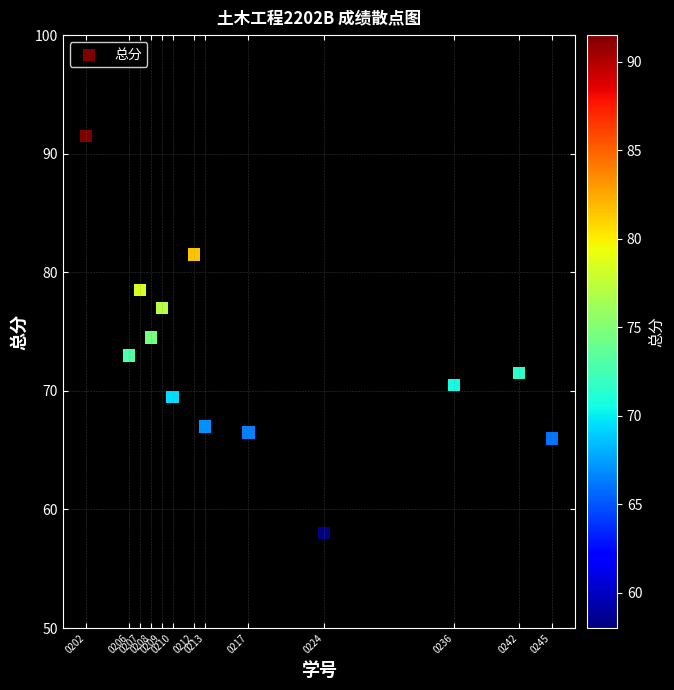

What Y value in the scatter plot is closest to 74?

74.5